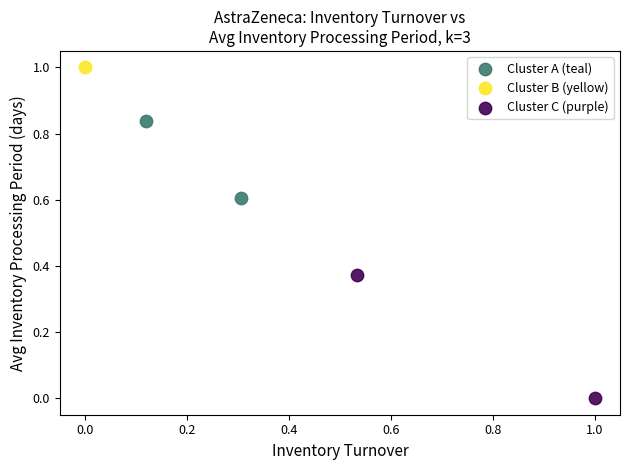

What are all the series names shown in the legend?

Cluster A (teal), Cluster B (yellow), Cluster C (purple)